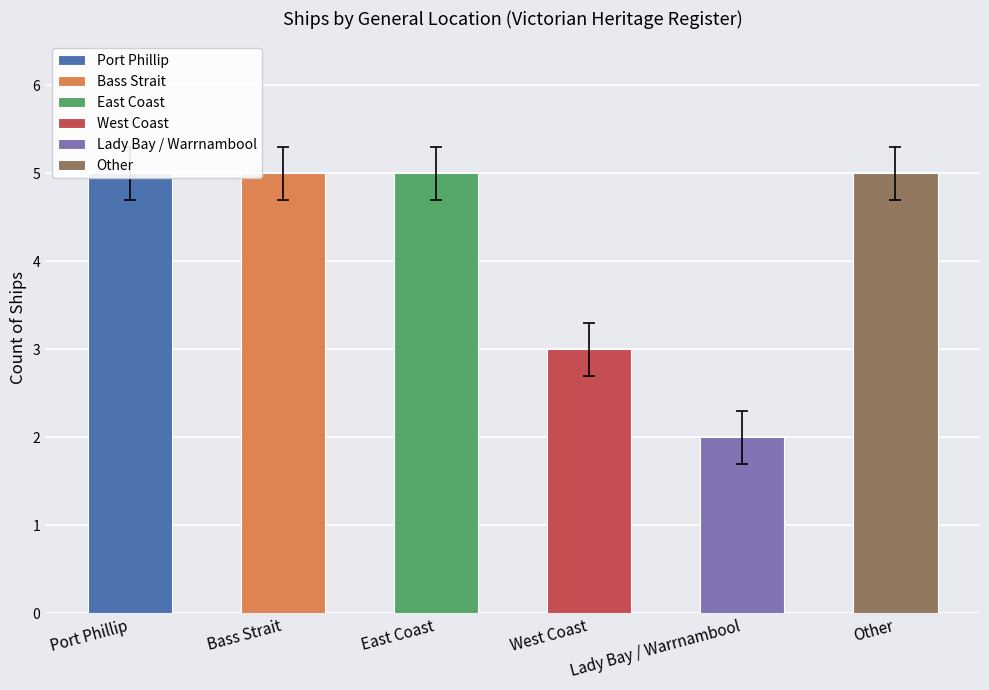

The chart shows a value of 3 at West Coast. True or false?

True